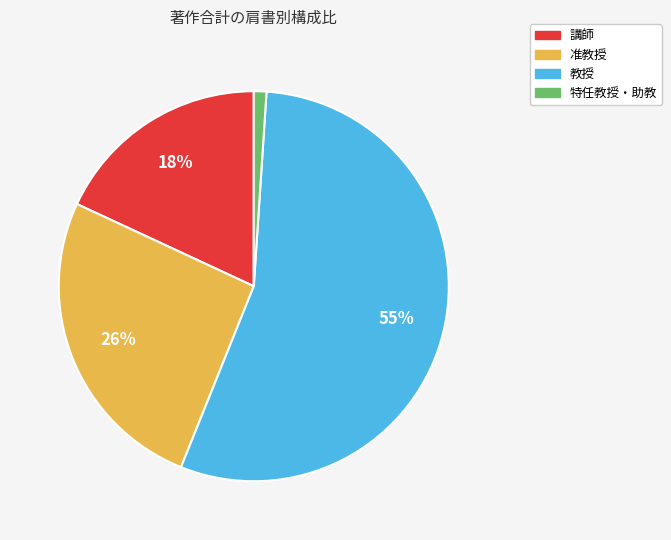

Rank the categories by value from highest to lowest.

教授, 准教授, 講師, 特任教授・助教